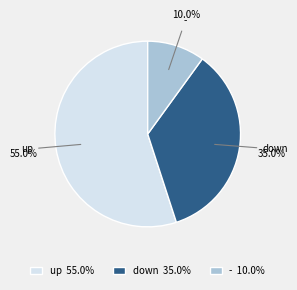

Which has a higher value, - or down?

down